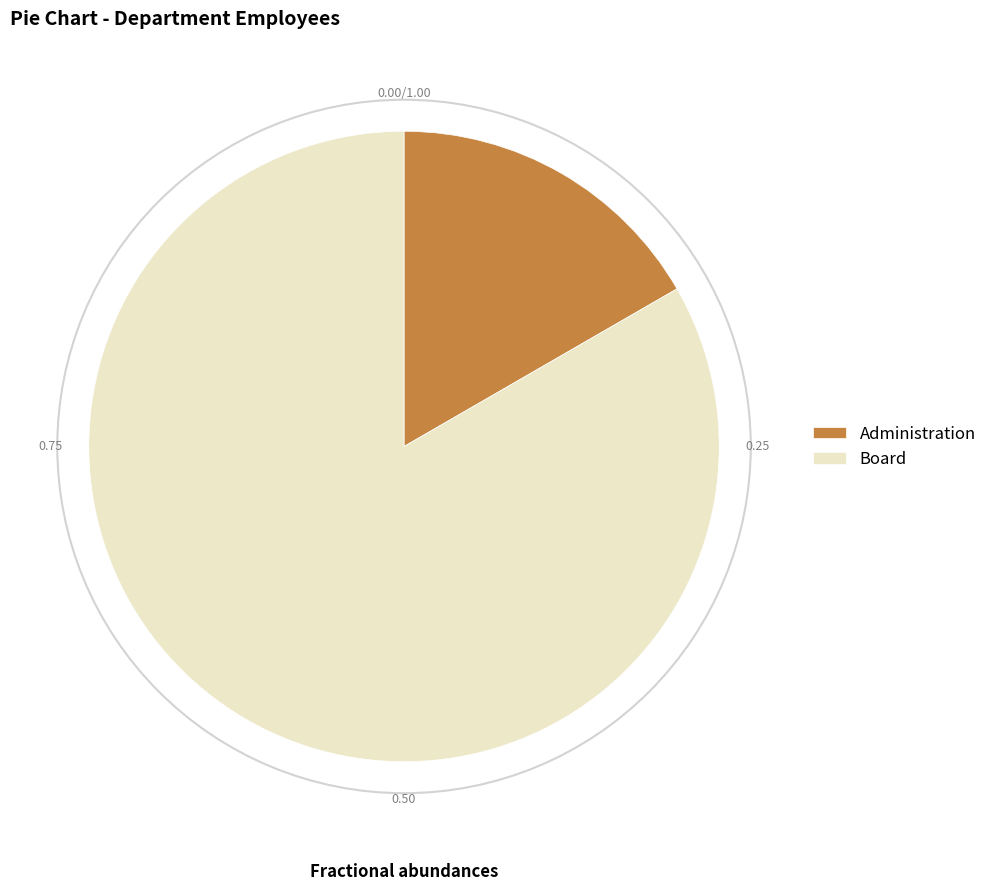

Rank the categories by value from lowest to highest.

Administration, Board